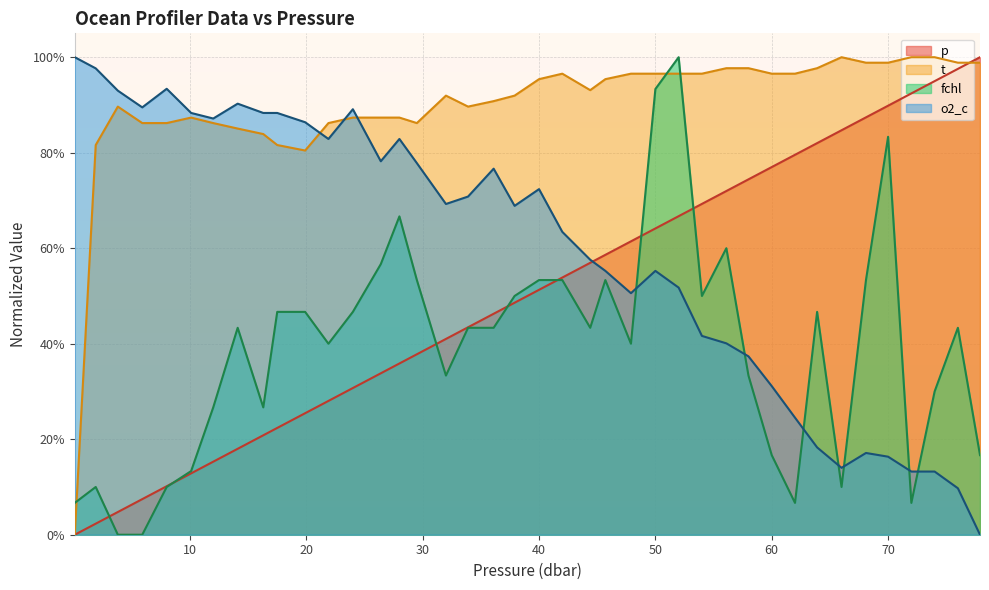

In t, how many points are higher than both neighbors (excluding endpoints)?

5